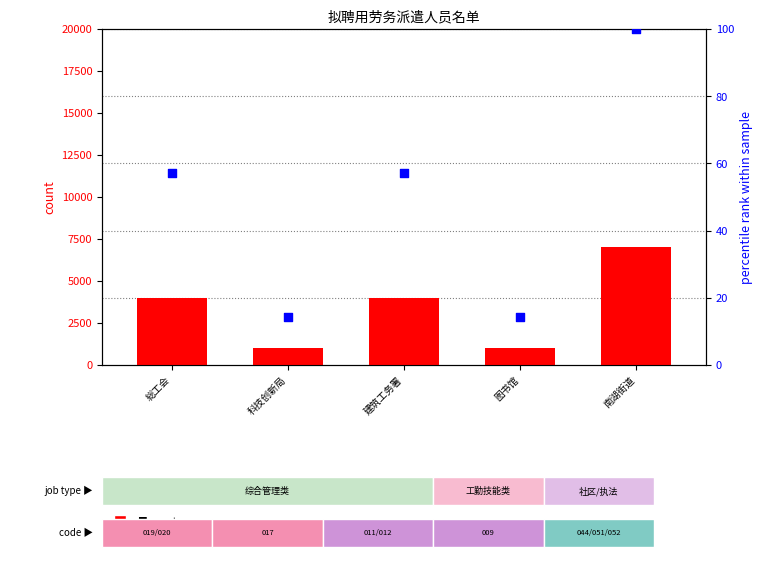

Between 科技创新局 and 图书馆, which is larger?

科技创新局